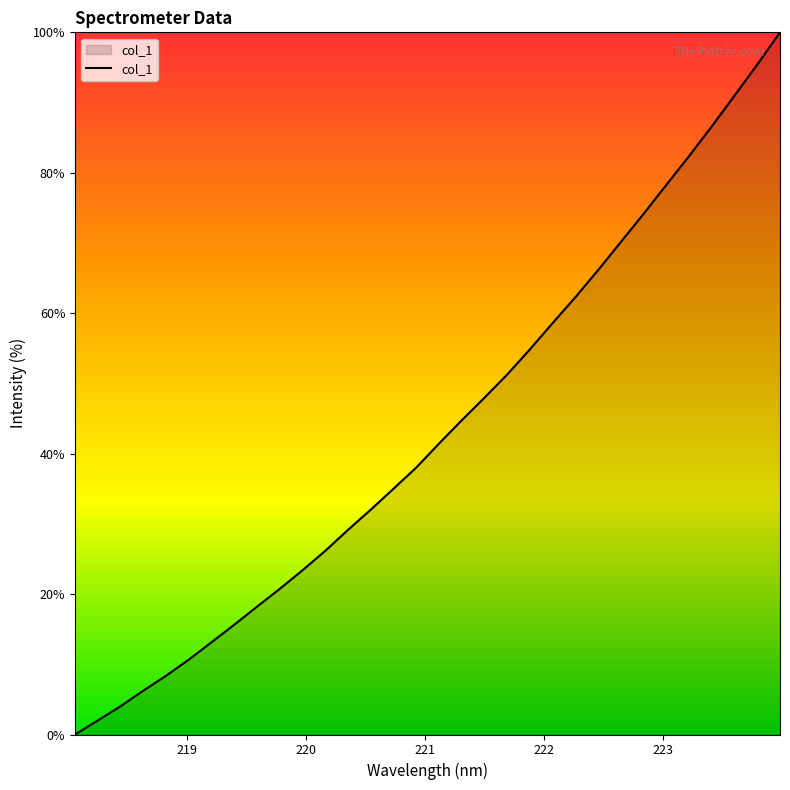

What is the greatest value displayed?

100.0